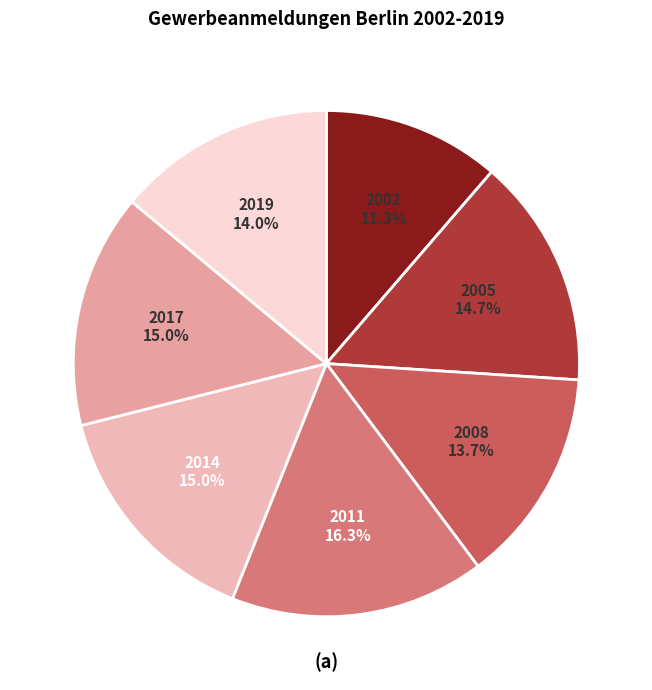

Which slice is the largest?

2011